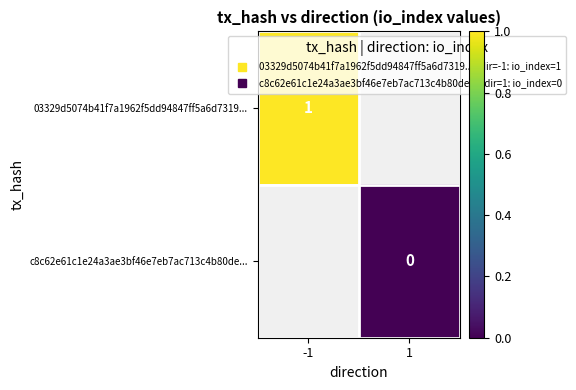

Is the value of c8c62e61c1e24a3ae3bf46e7eb7ac713c4b80de... at 1 greater than the value of 03329d5074b41f7a1962f5dd94847ff5a6d7319... at 1?

No